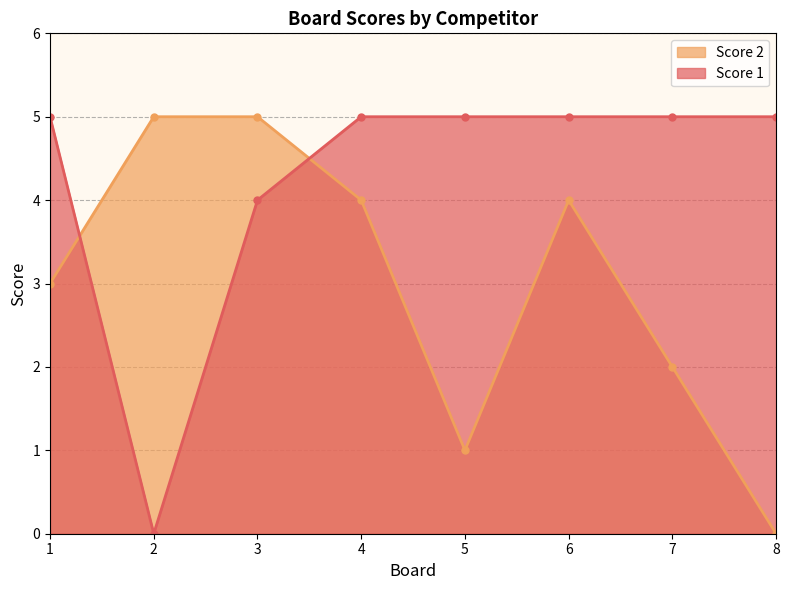

Count the number of data series in this chart.

2